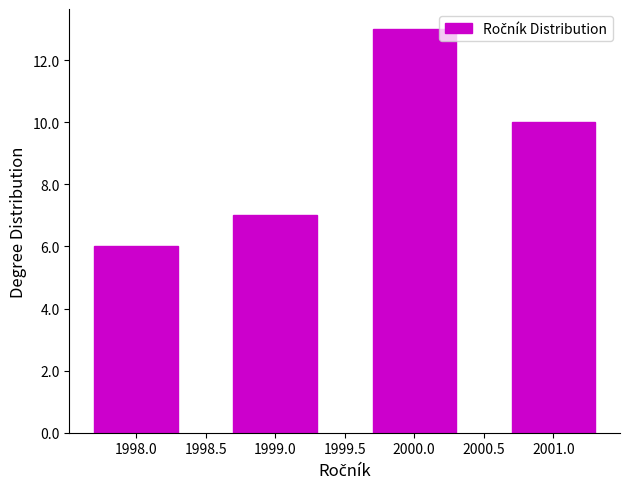

Reading left to right, transcribe all the data shown in this chart.

1998.0=6	1999.0=7	2000.0=13	2001.0=10